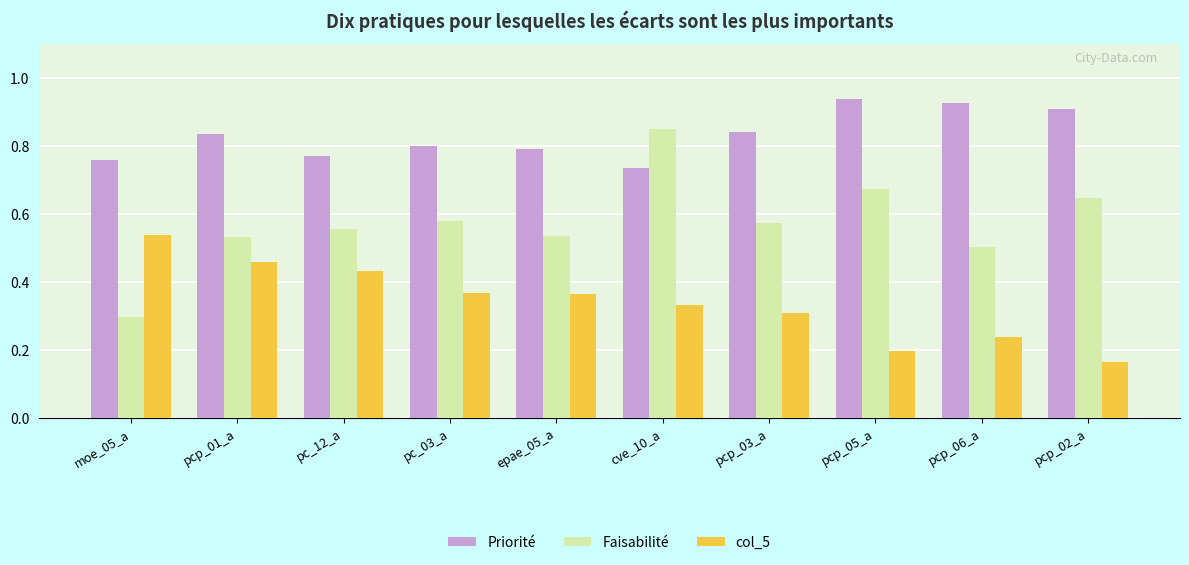

Is the value of Faisabilité at pcp_03_a greater than the value of Priorité at moe_05_a?

No